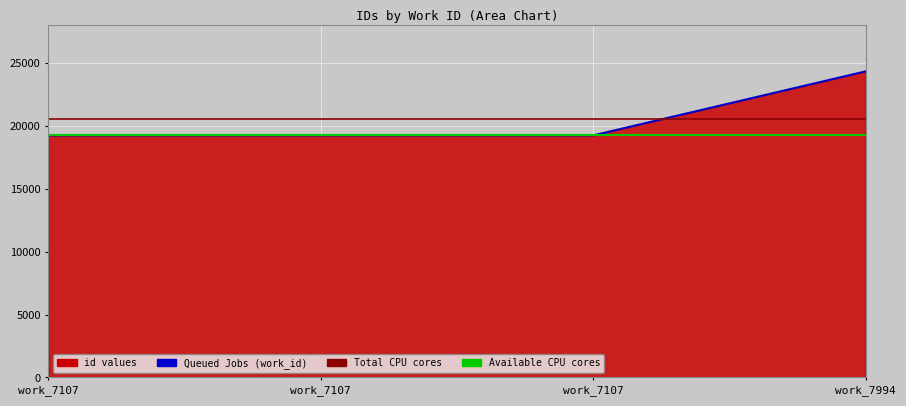

The chart shows a value of 19257 at work_7107. True or false?

True